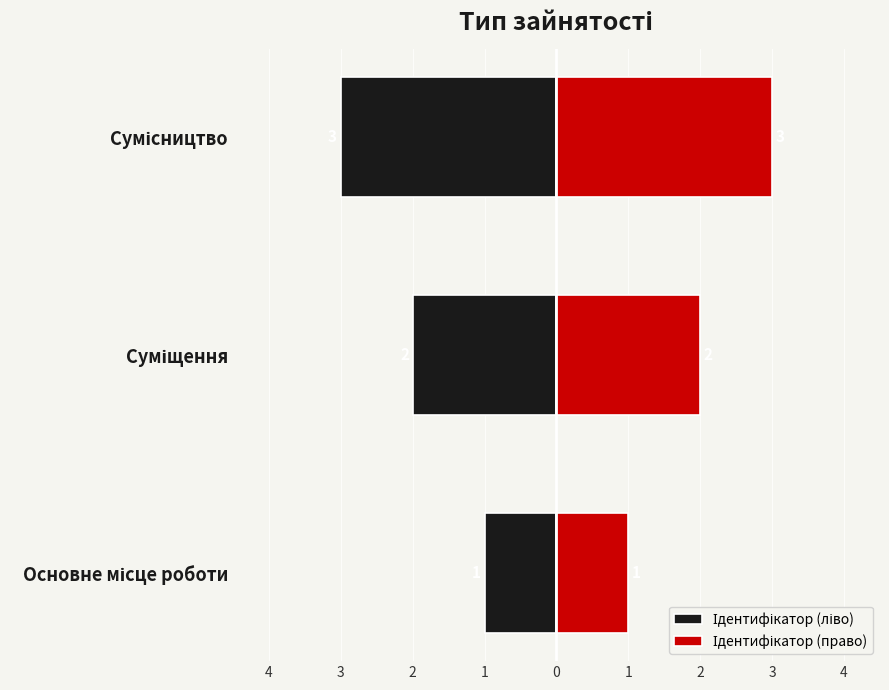

Which series changed the most between Основне місце роботи and Суміщення?

Ідентифікатор (ліво)